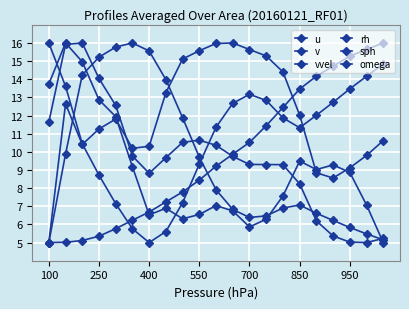

Which series has the largest range (max minus min)?

u